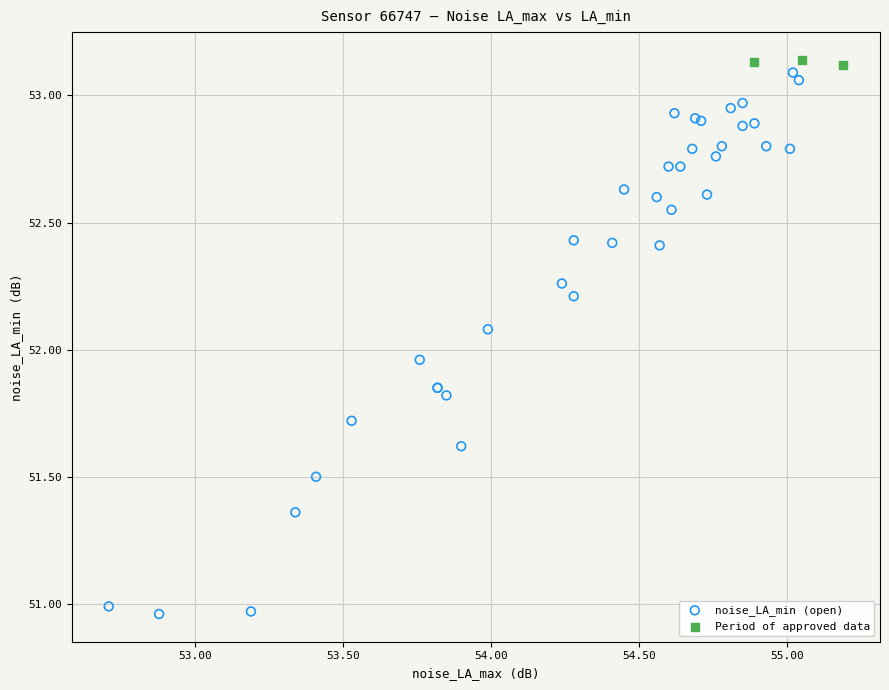

Which series contains the lowest Y value?

noise_LA_min (open)